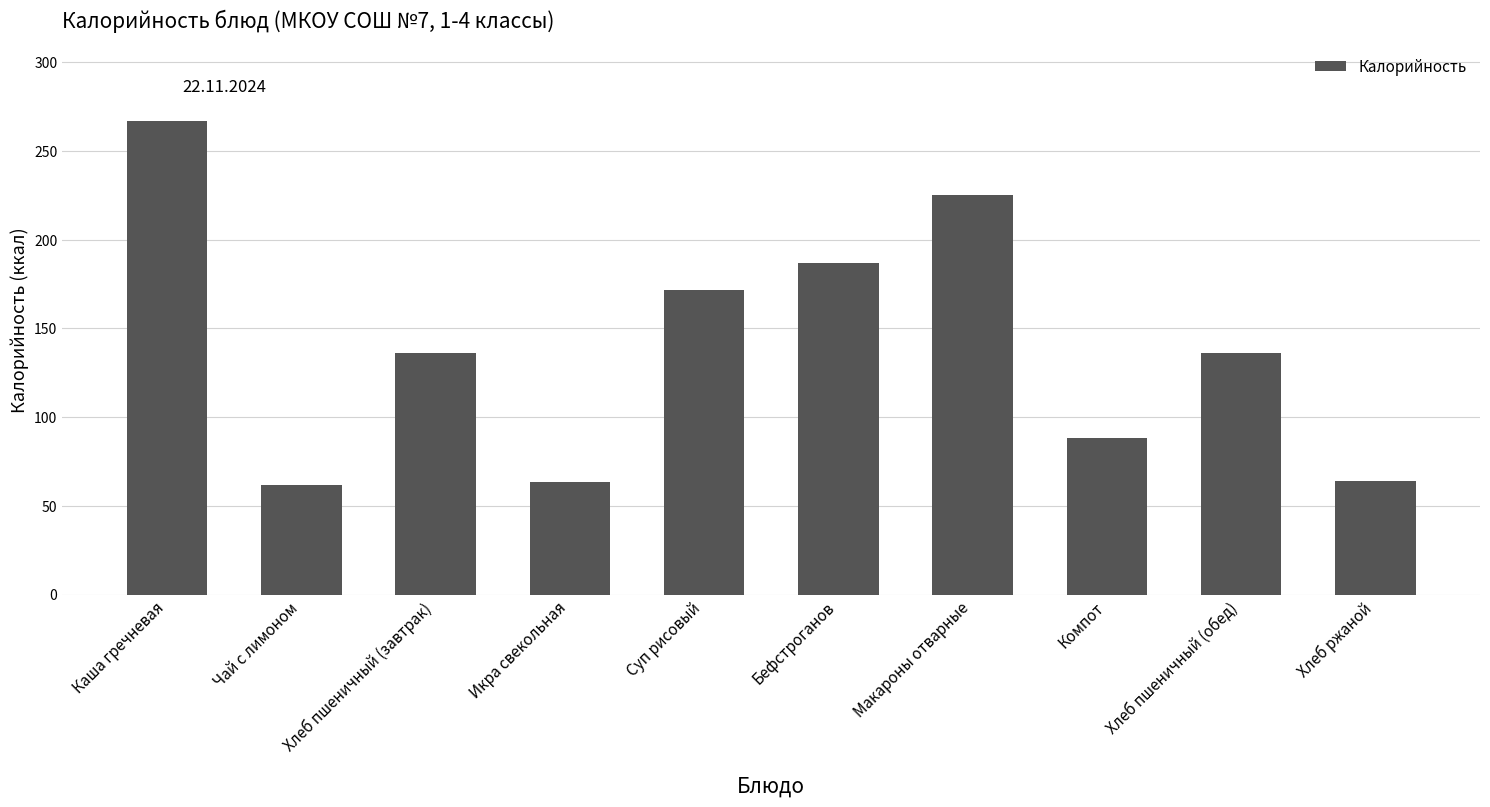

What is the difference between the values at Бефстроганов and Каша гречневая?

80.0